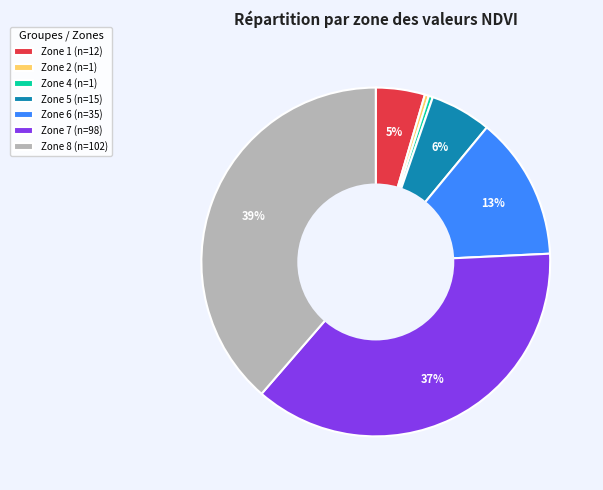

Combined, do Zone 1 and Zone 5 account for over 50%?

No